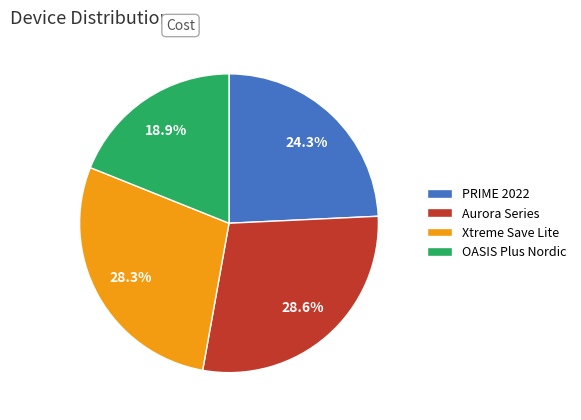

Does OASIS Plus Nordic account for over 50% of the chart?

No